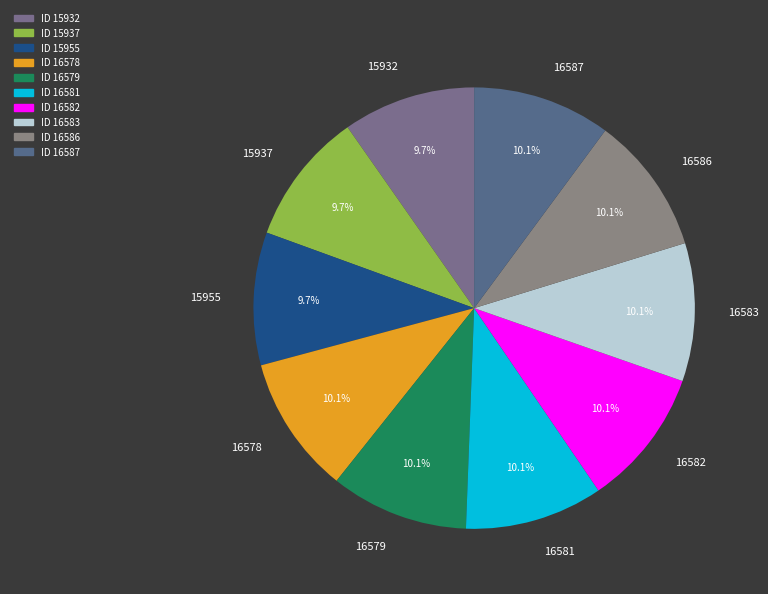

How many segments does this pie chart have?

10